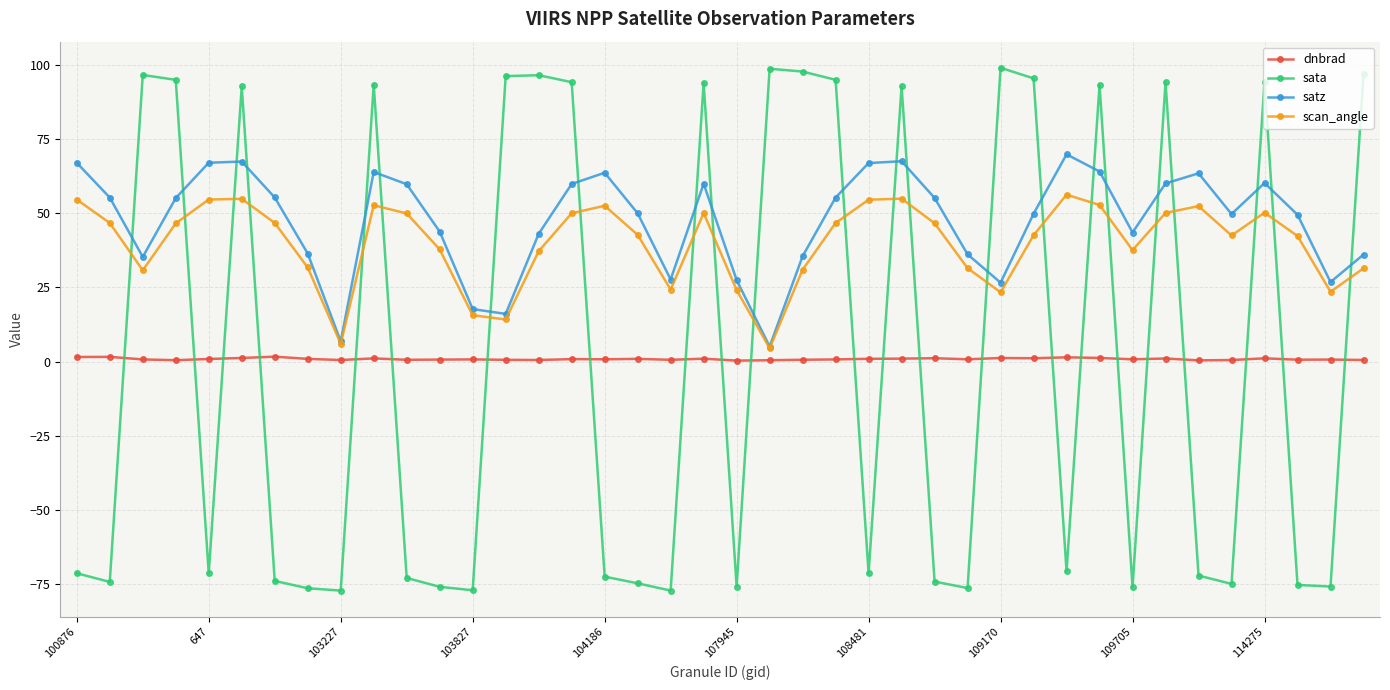

What is the value of the scan_angle point at the 9th from the left?

6.0